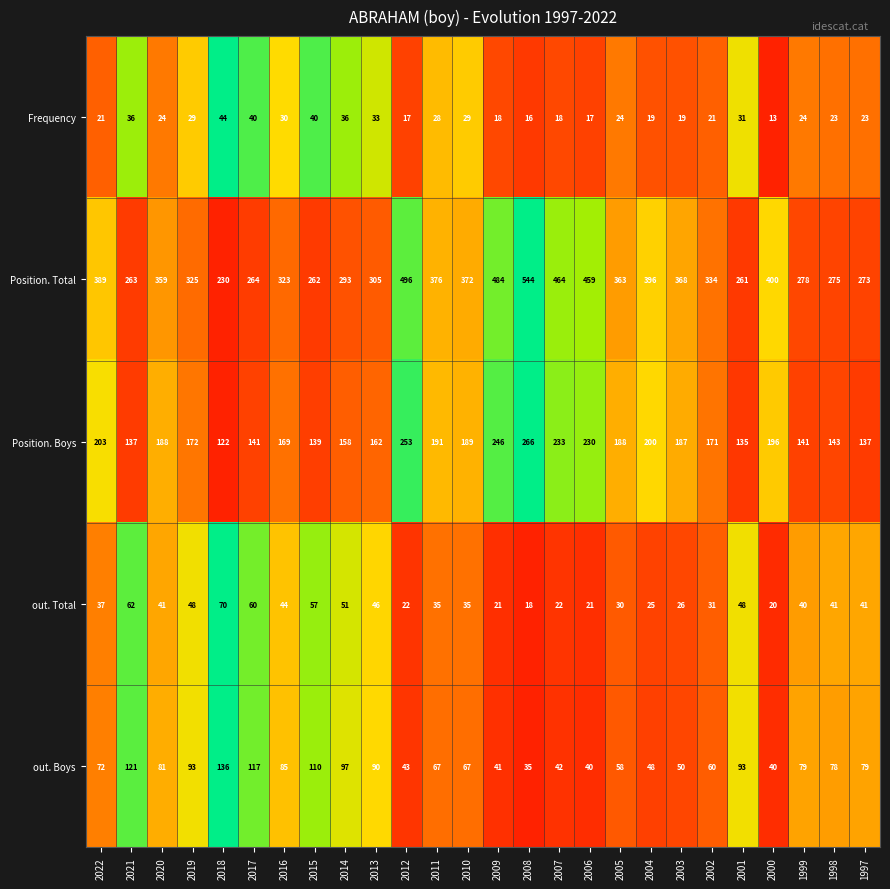

How many distinct data groups are displayed?

5